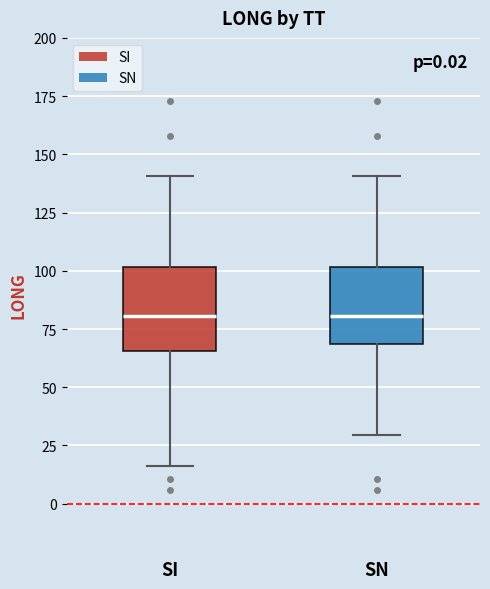

Where does the median line of the box for SI sit on the y-axis? The values are not printed on the chart, so give them approximately, as read against the axis.

80